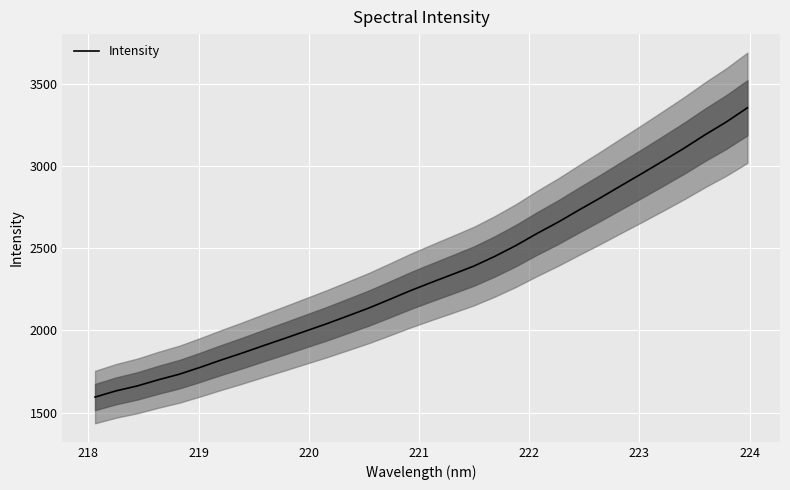

What is the lowest value of the Intensity series?

1594.9